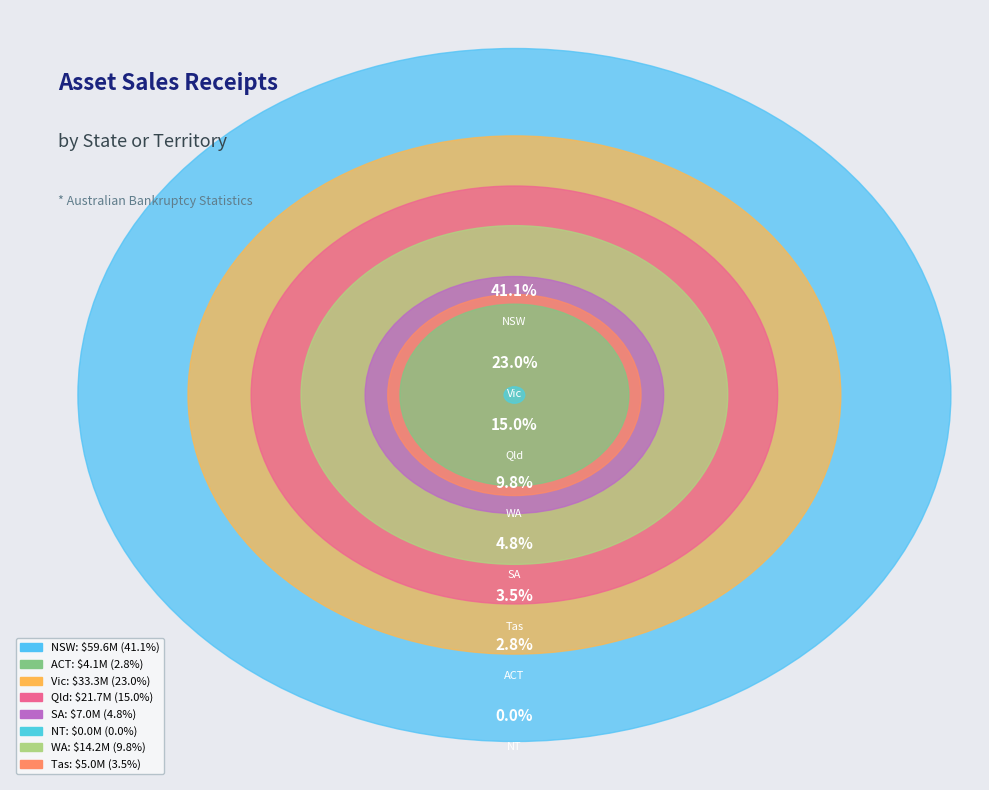

How much of the chart is everything except Vic?

77.0%